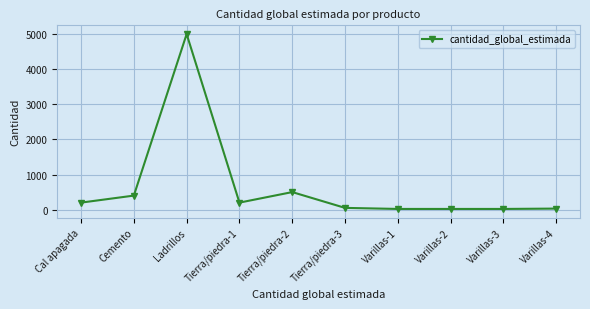

At which category does the chart reach its peak across all series?

Ladrillos